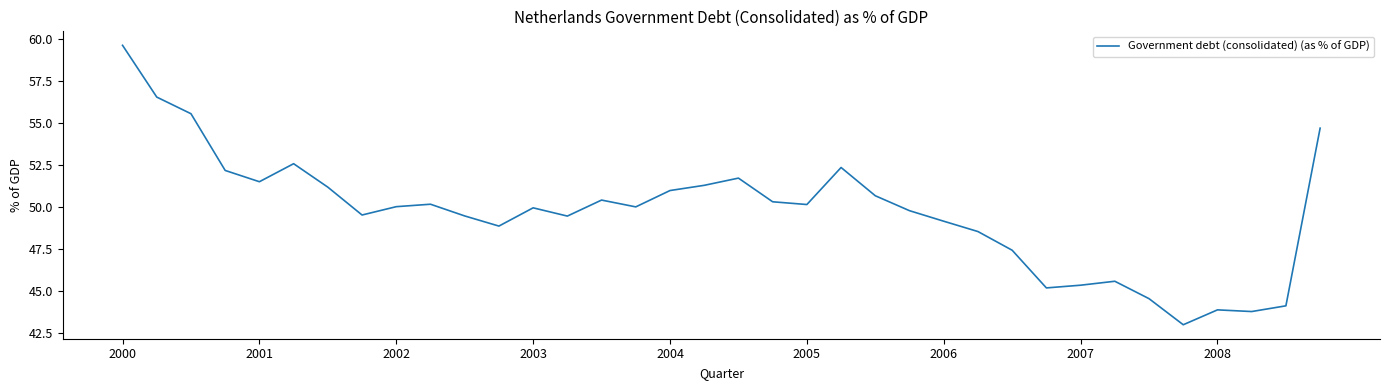

What is the maximum value shown in the chart?

59.6